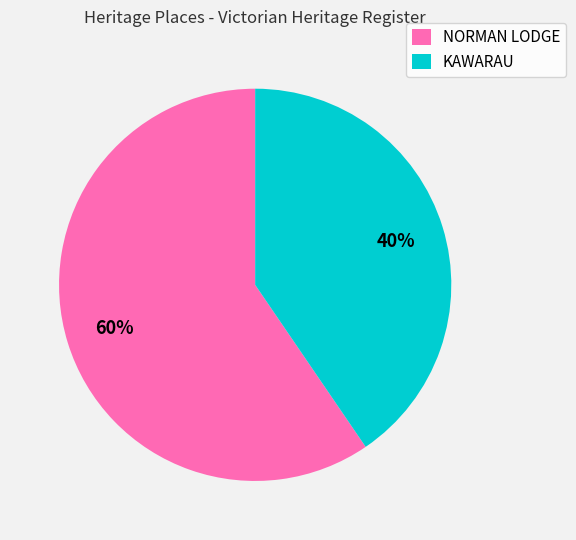

How many slices are in this pie chart?

2